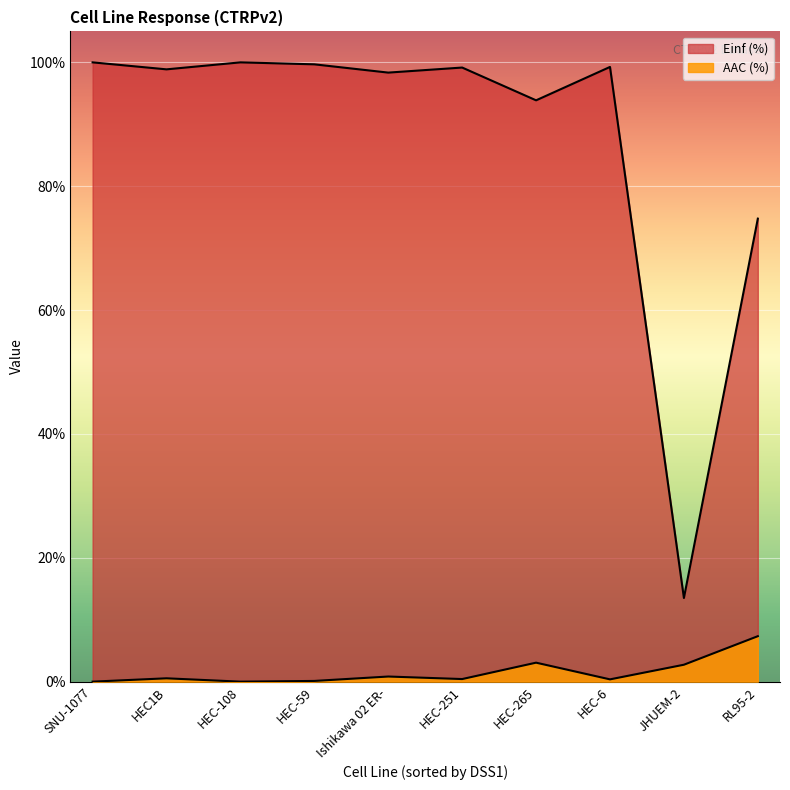

The value of Einf (%) at HEC1B is 98.9. True or false?

True